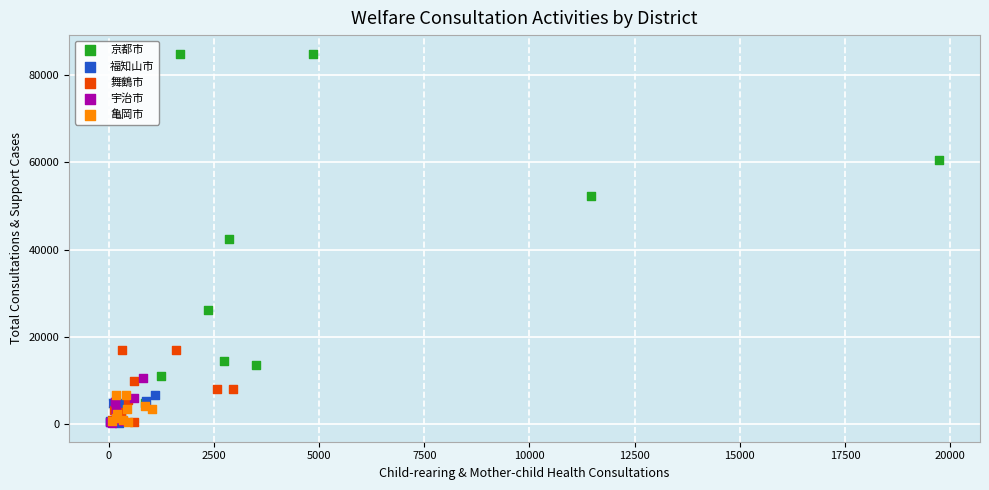

Which series reaches the maximum Y coordinate?

京都市